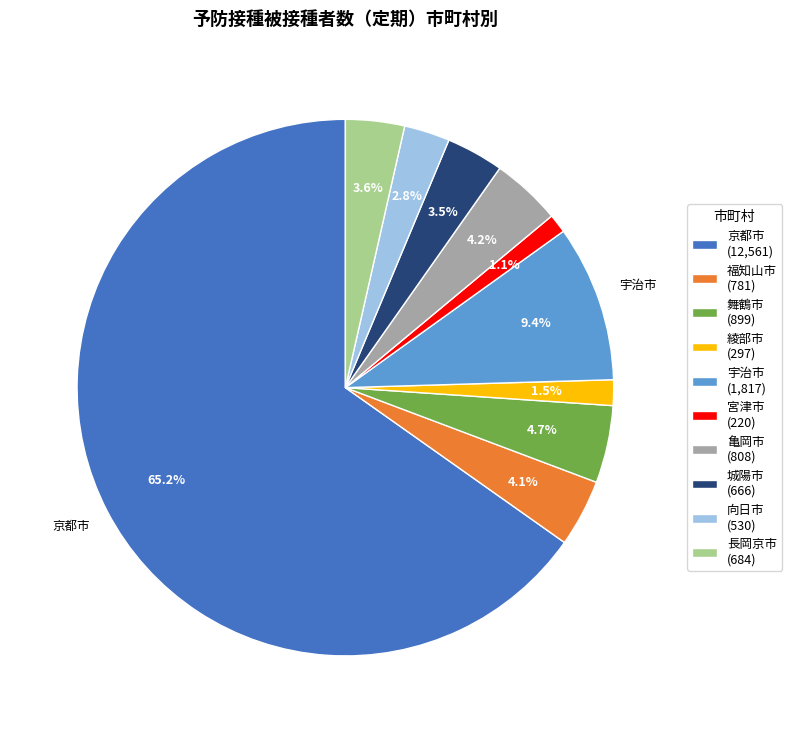

Which has a higher value, 城陽市 or 綾部市?

城陽市